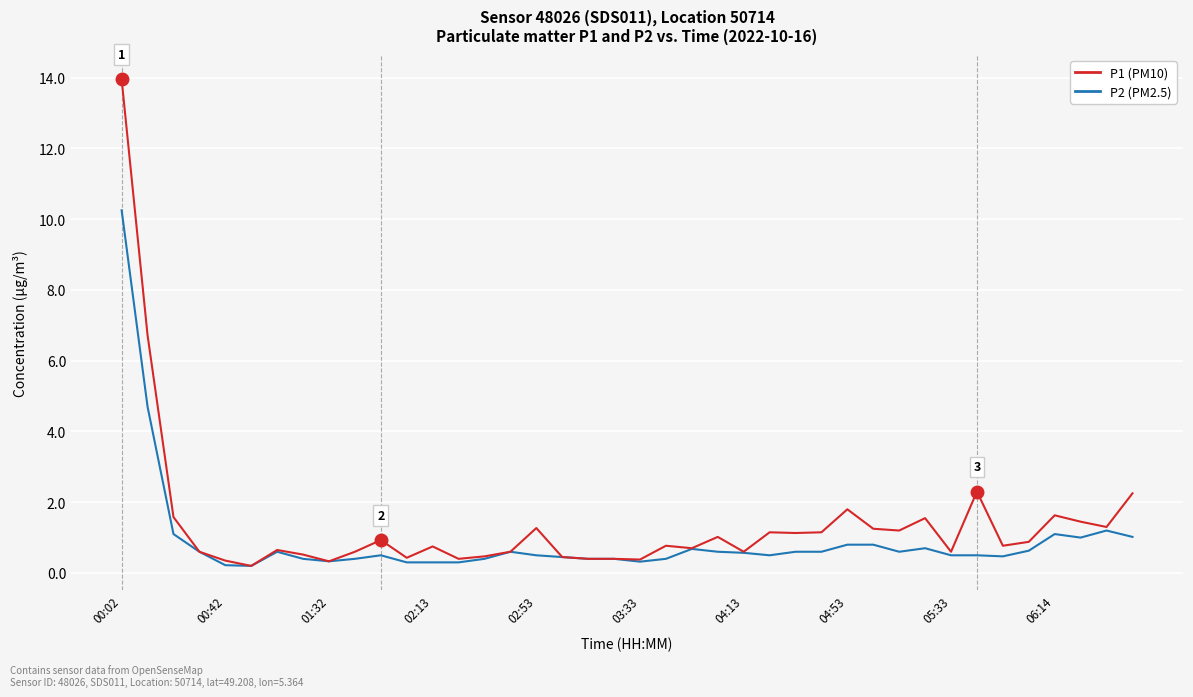

Which series has the largest range (max minus min)?

P1 (PM10)